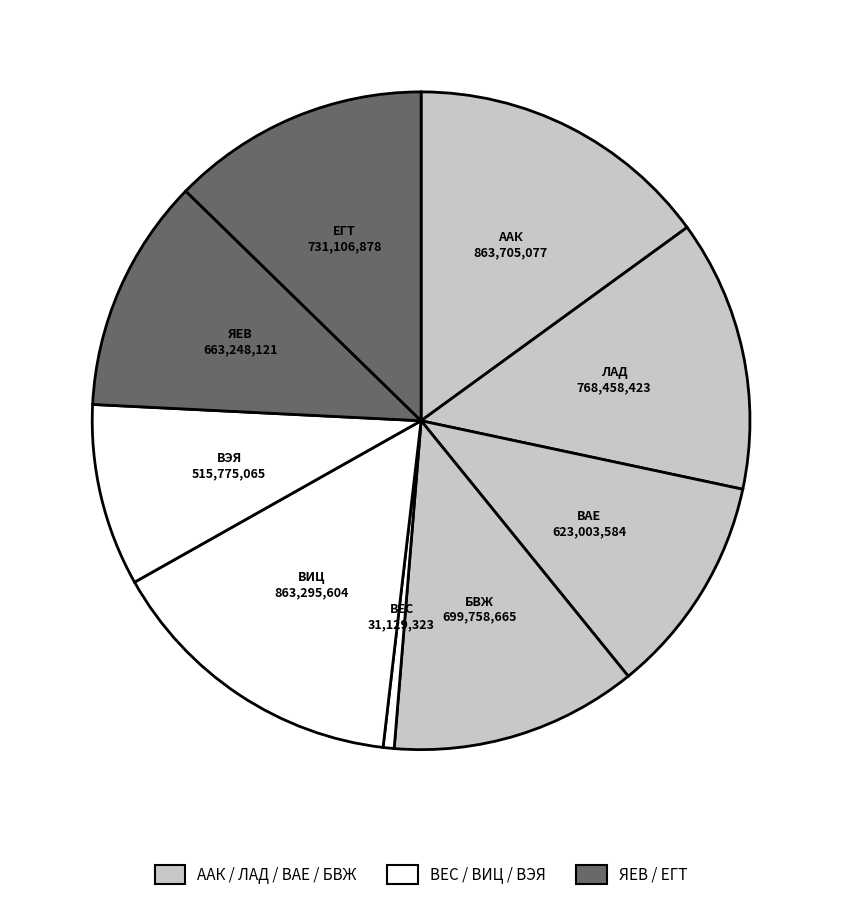

To the nearest percent, what is the average slice percentage?

11%